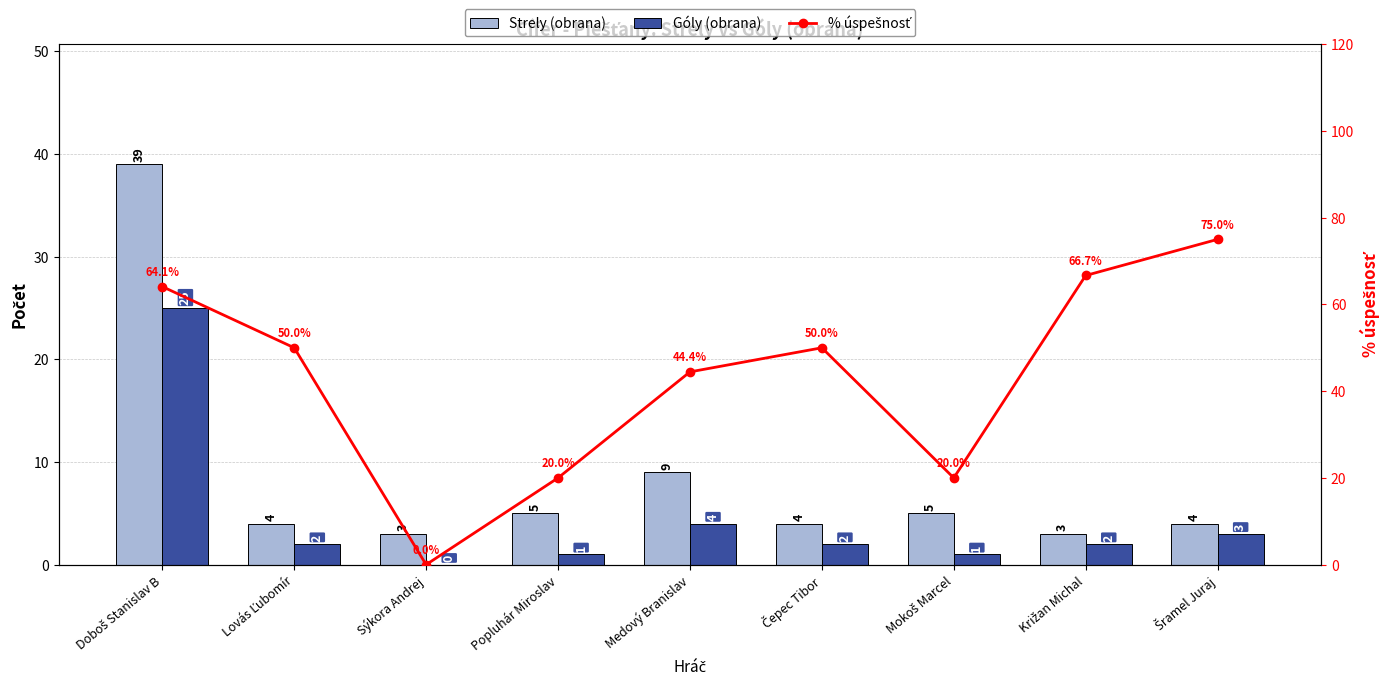

Is the value of Góly (obrana) at Doboš Stanislav B greater than the value of Strely (obrana) at Lovás Ľubomír?

Yes